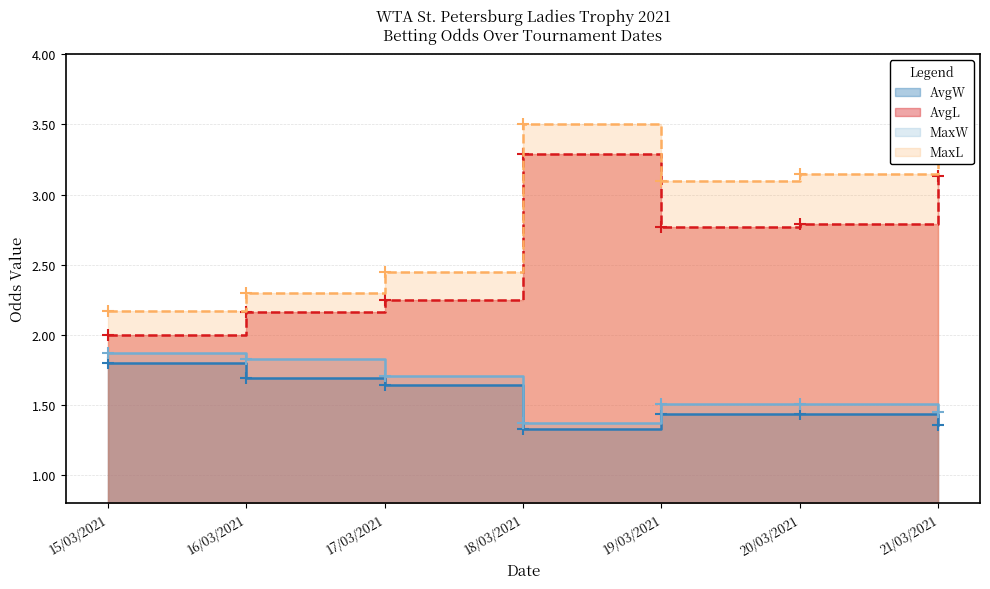

At which label does MaxL first exceed 3?

18/03/2021